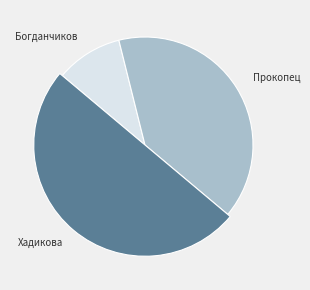

To the nearest percent, what portion does Хадикова represent?

50%